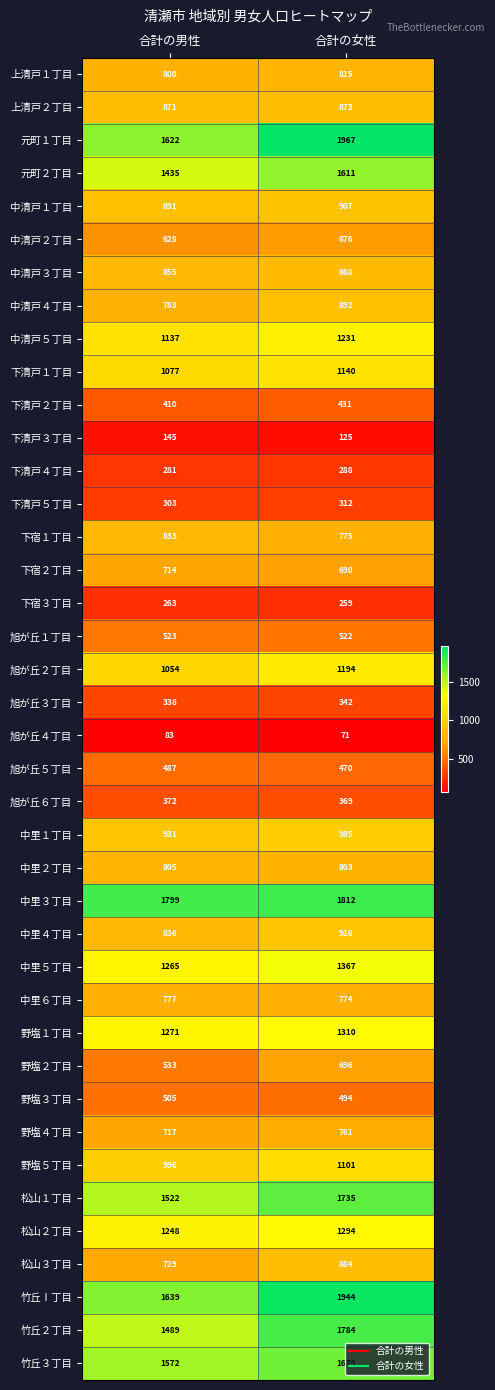

Which series changed the most between 合計の男性 and 合計の女性?

元町１丁目